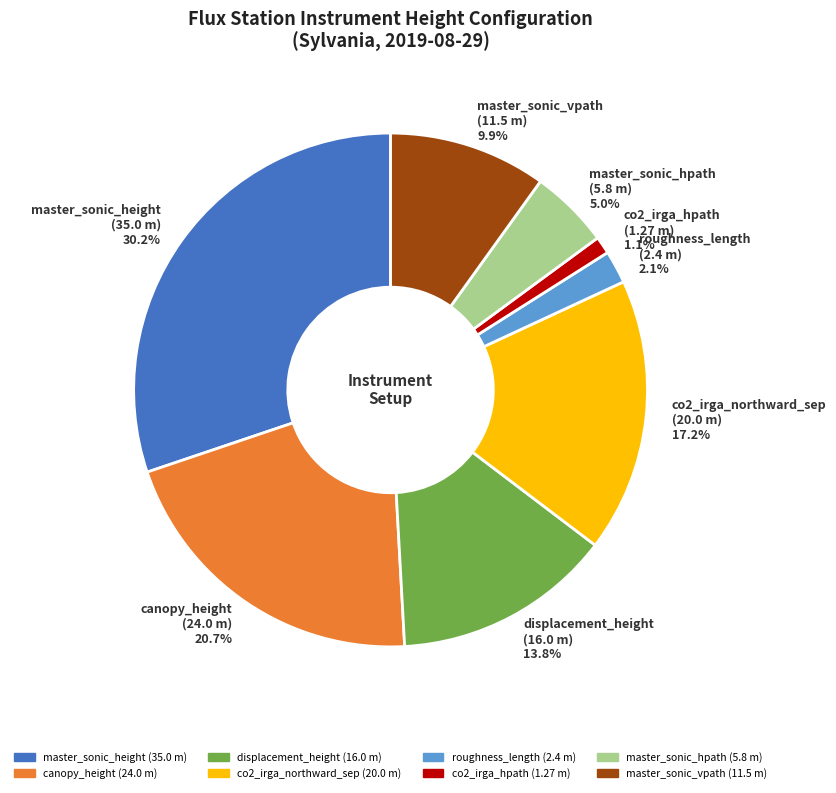

What is the largest slice in the pie chart?

master_sonic_height (35.0 m) 30.2%